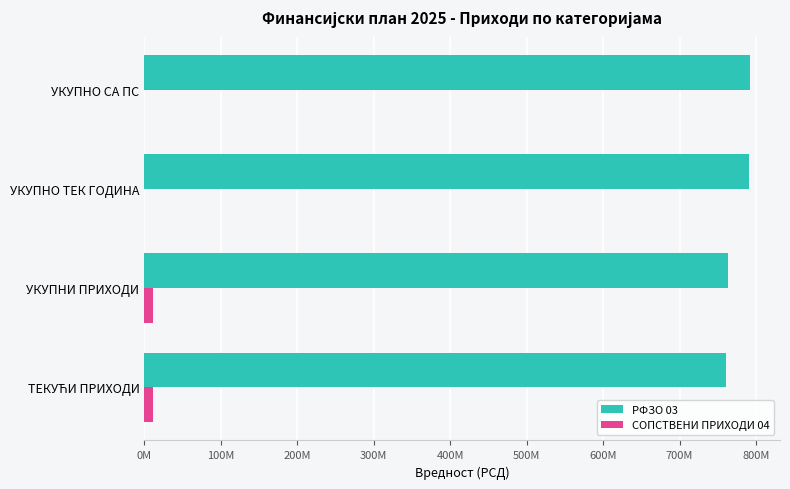

What are all the series names shown in the legend?

РФЗО 03, СОПСТВЕНИ ПРИХОДИ 04